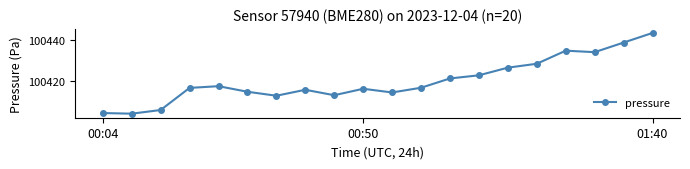

True or false: there are more than 2 points higher than both neighbors.

True